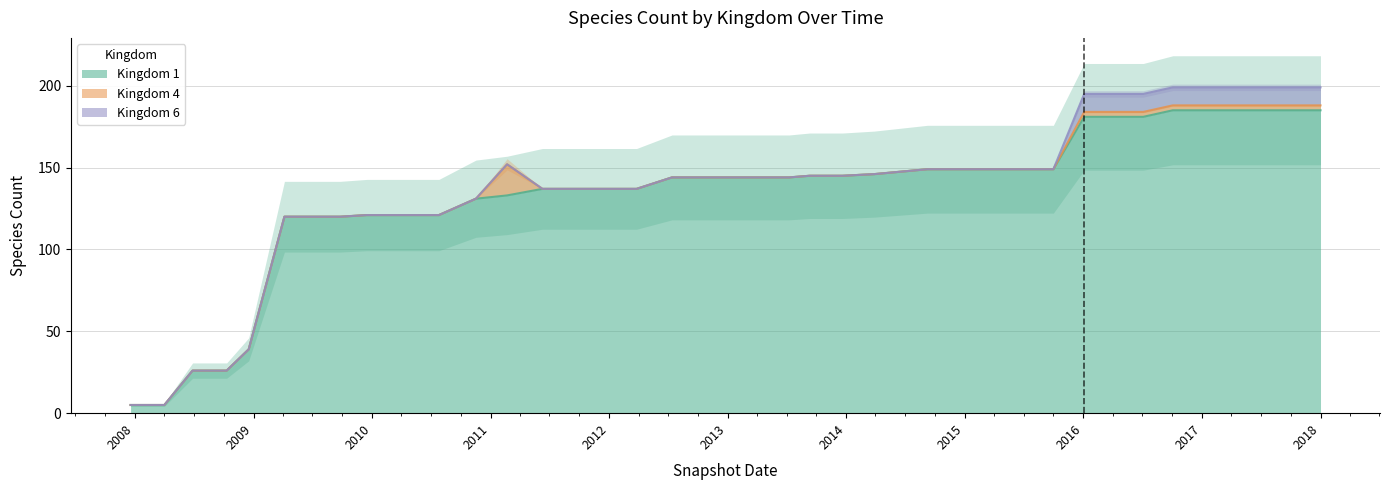

What is the lowest value of the Kingdom 1 series?

5